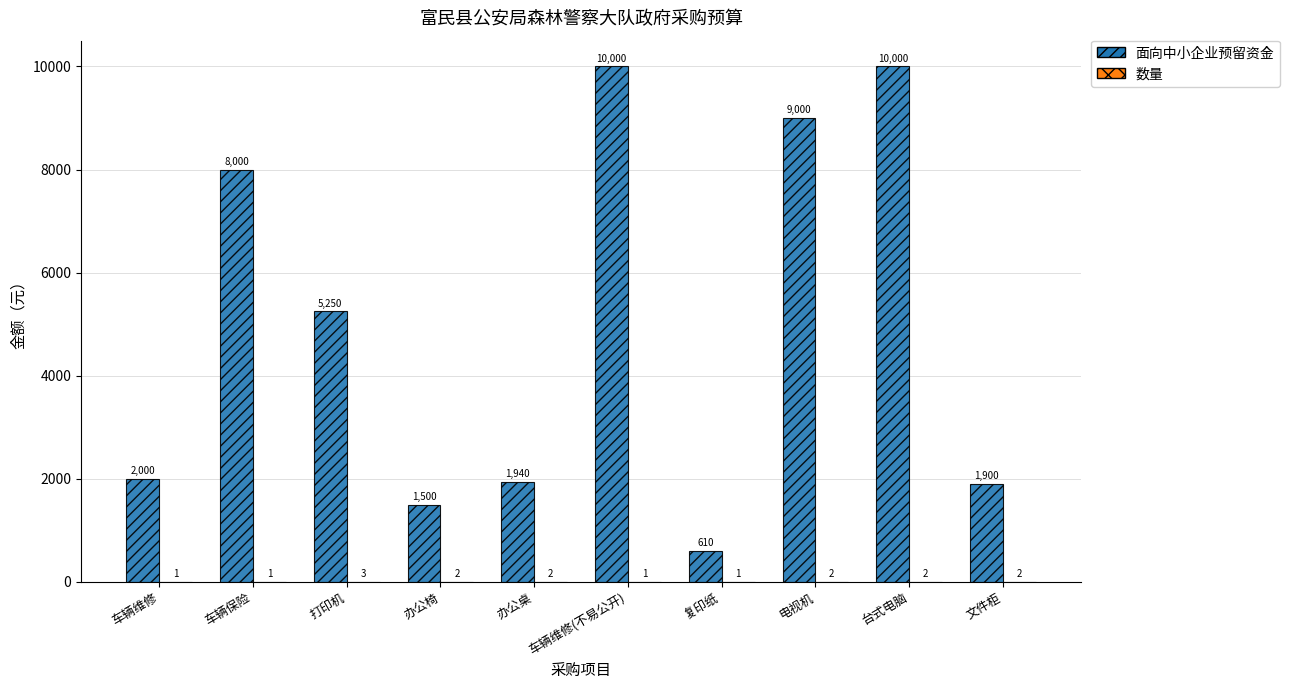

What is the approximate value of 面向中小企业预留资金 at 办公椅?

1500